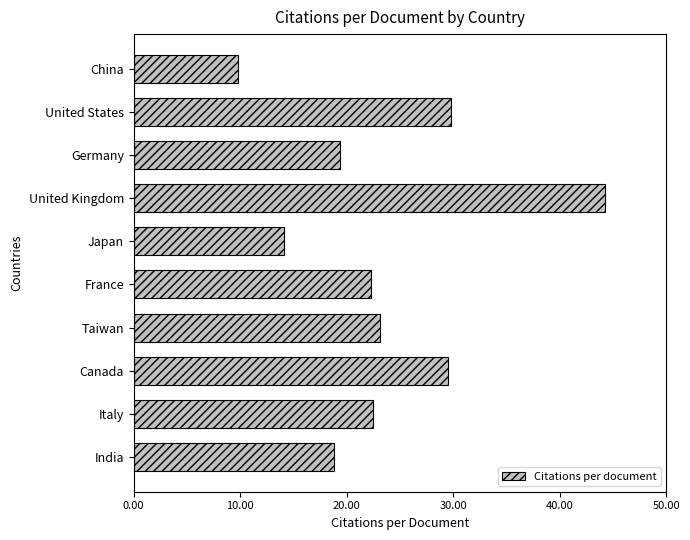

What is the label of the 10th bar from the top?

India